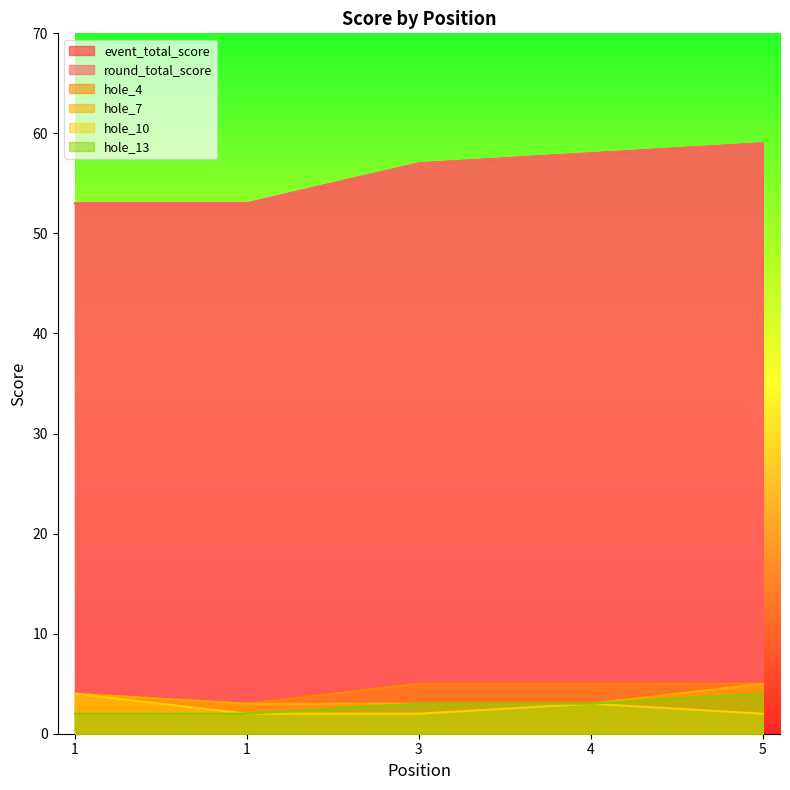

What is the minimum value for hole_13?

2